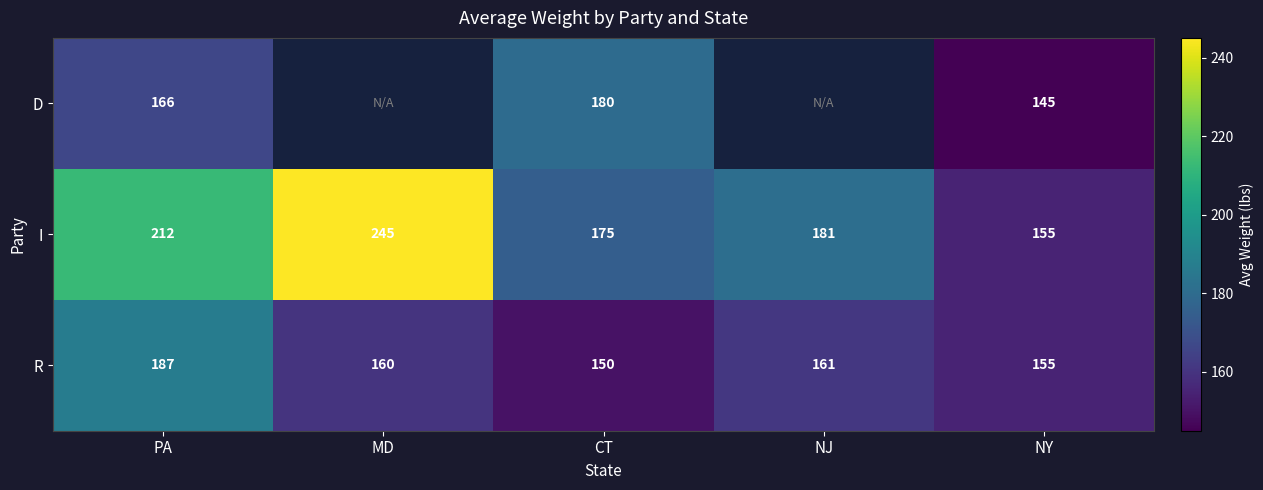

The value of I at NJ is 181.0. True or false?

True